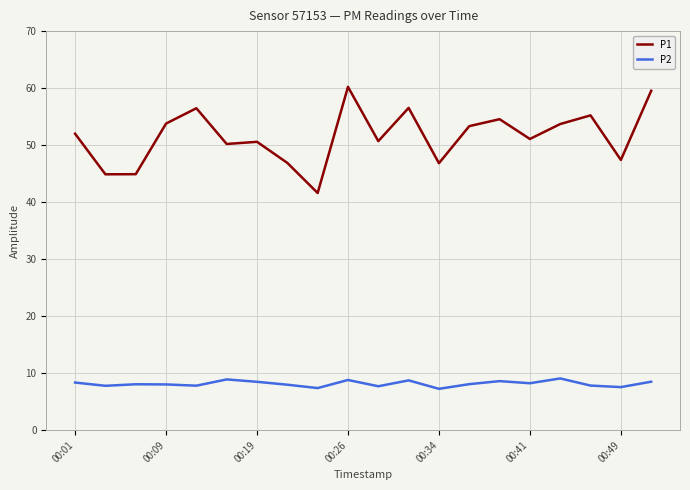

True or false: P1 and P2 intersect in this chart.

False